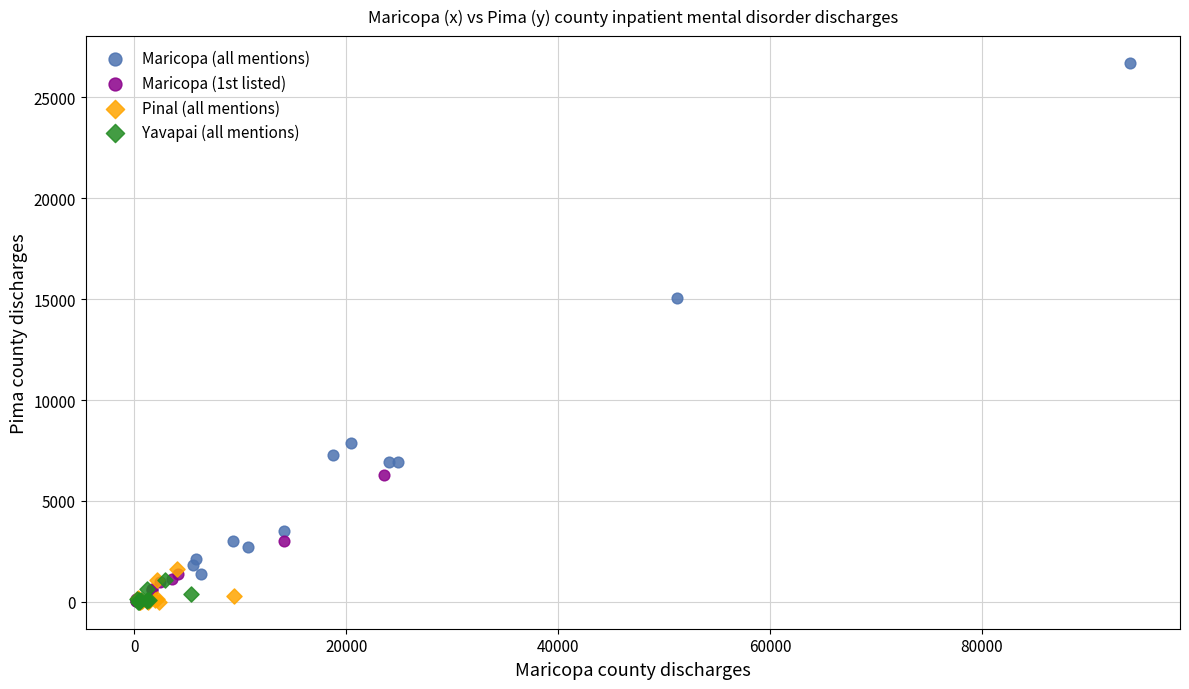

What are all the series names shown in the legend?

Maricopa (all mentions), Maricopa (1st listed), Pinal (all mentions), Yavapai (all mentions)